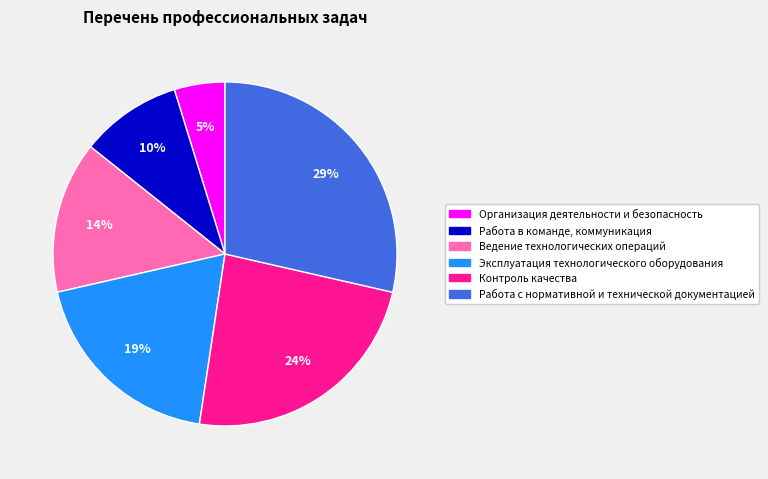

Which slice is the largest?

Работа с нормативной и технической документацией